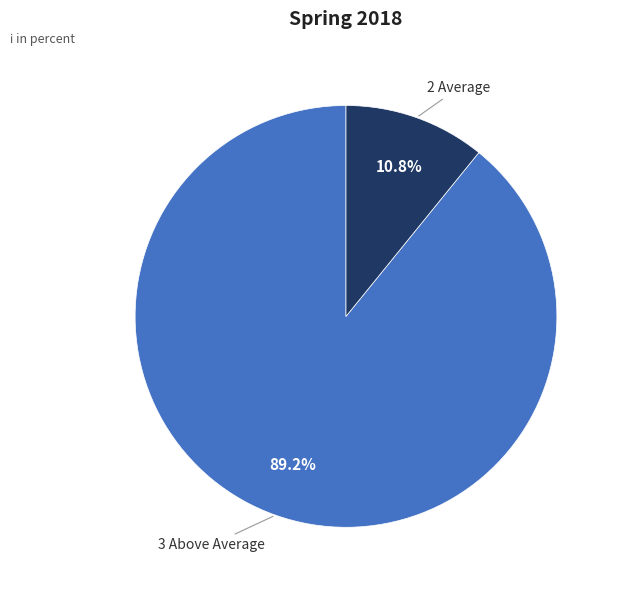

Does any single category account for the majority?

Yes